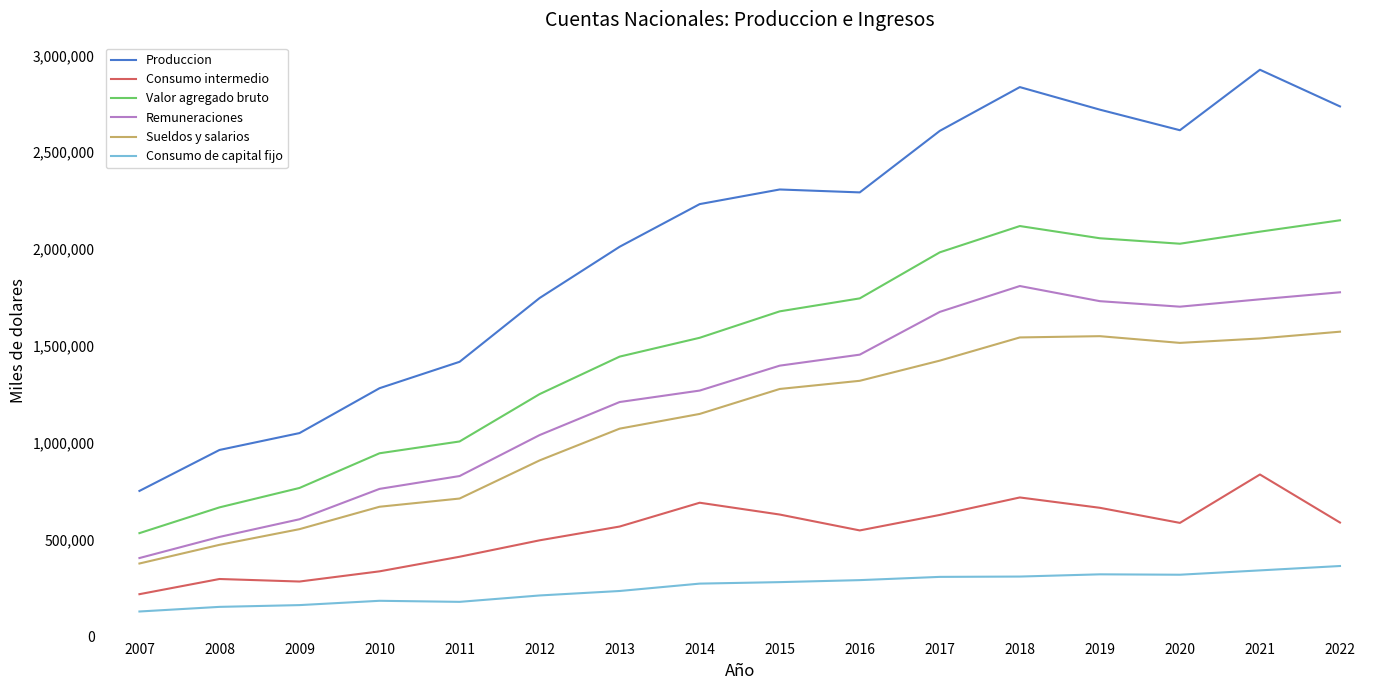

What is the smallest value displayed?

128608